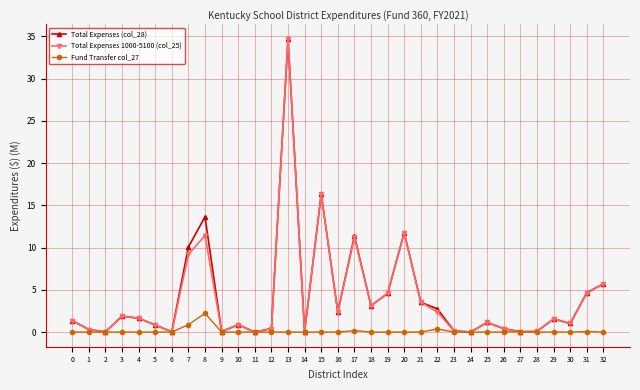

Does the chart have visible grid lines?

Yes